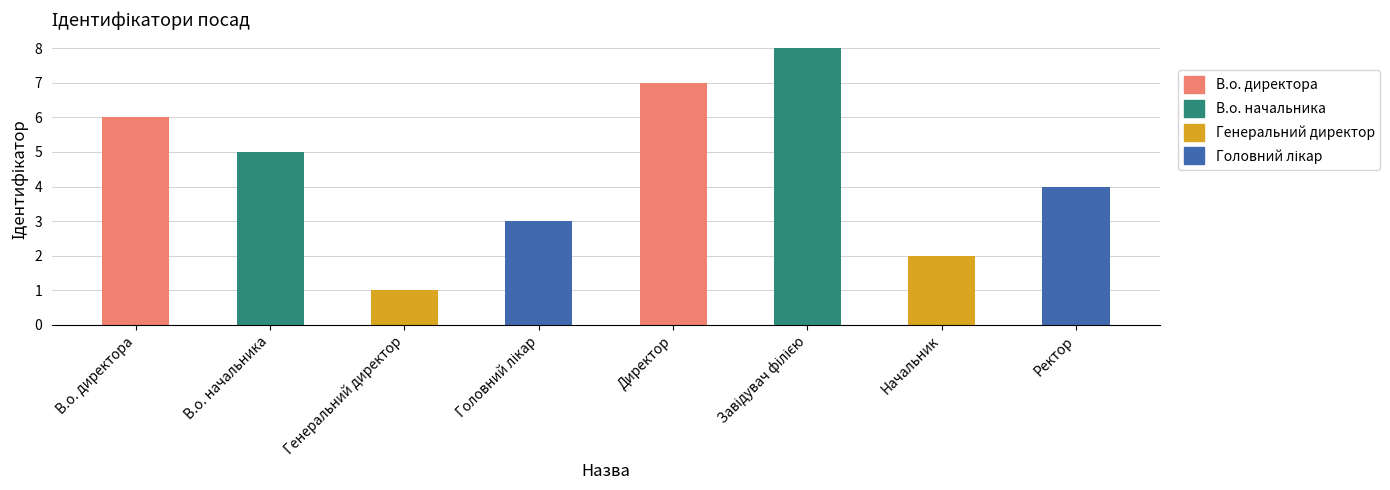

Reading left to right, transcribe all the data shown in this chart.

6	5	1	3	7	8	2	4